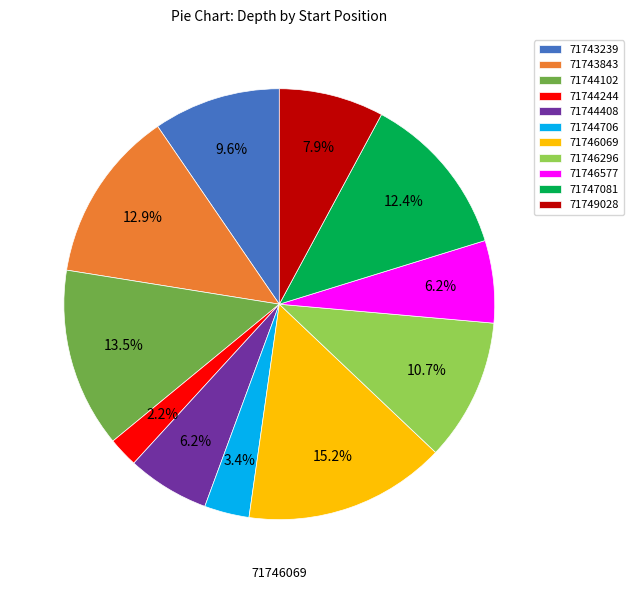

Which has a higher value, 71744706 or 71749028?

71749028